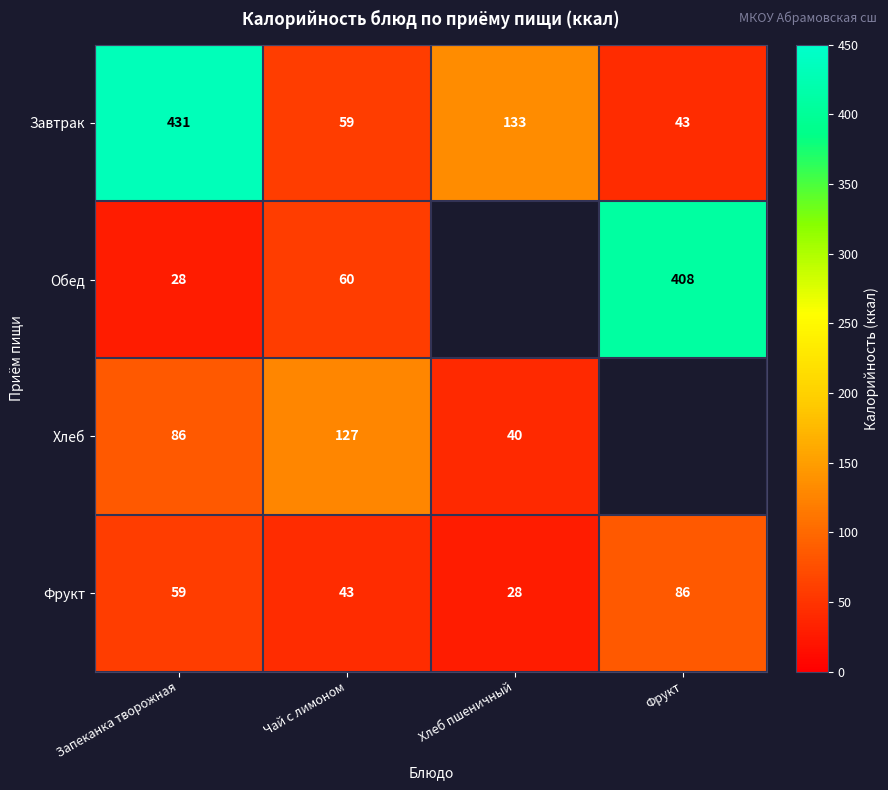

What is the minimum value shown in the chart?

28.1